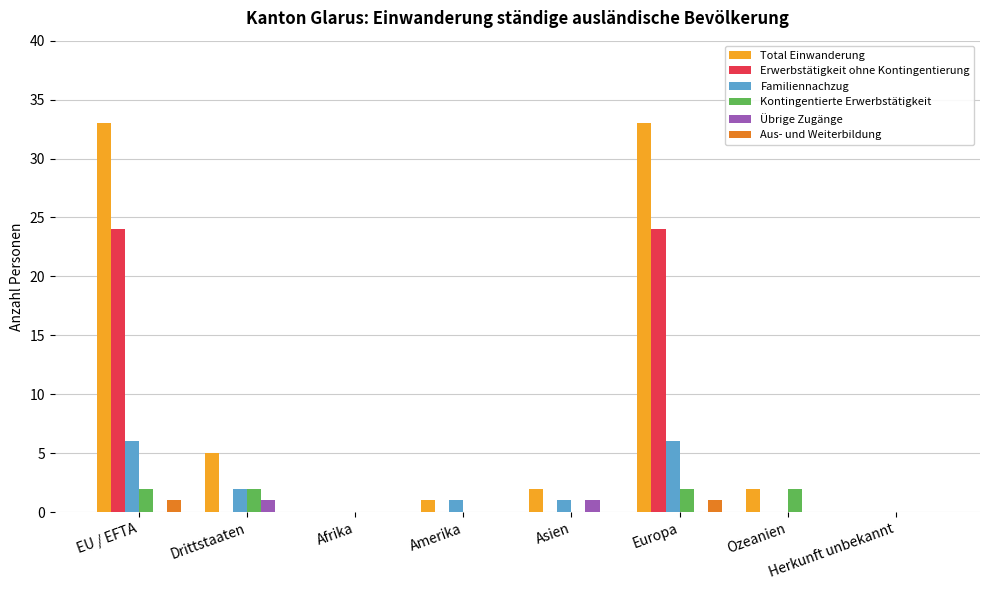

Read the Total Einwanderung value at Drittstaaten.

5